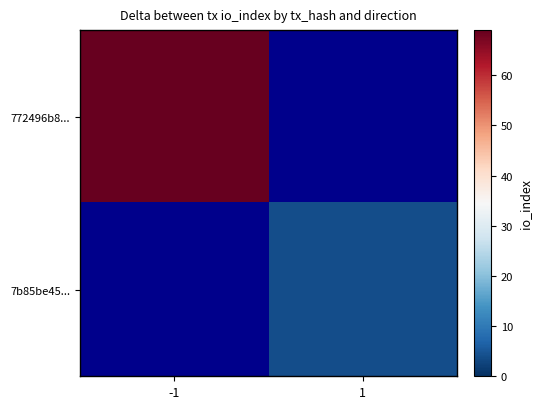

At -1, list the series in order from largest to smallest.

772496b8..., 7b85be45...